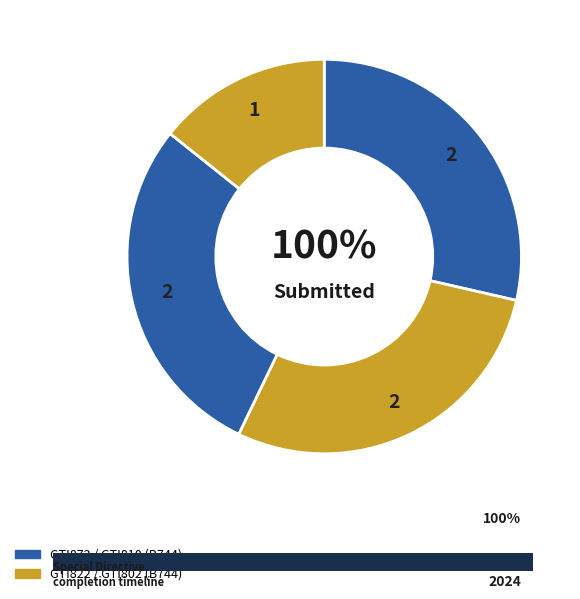

Count the number of slices in the pie.

4